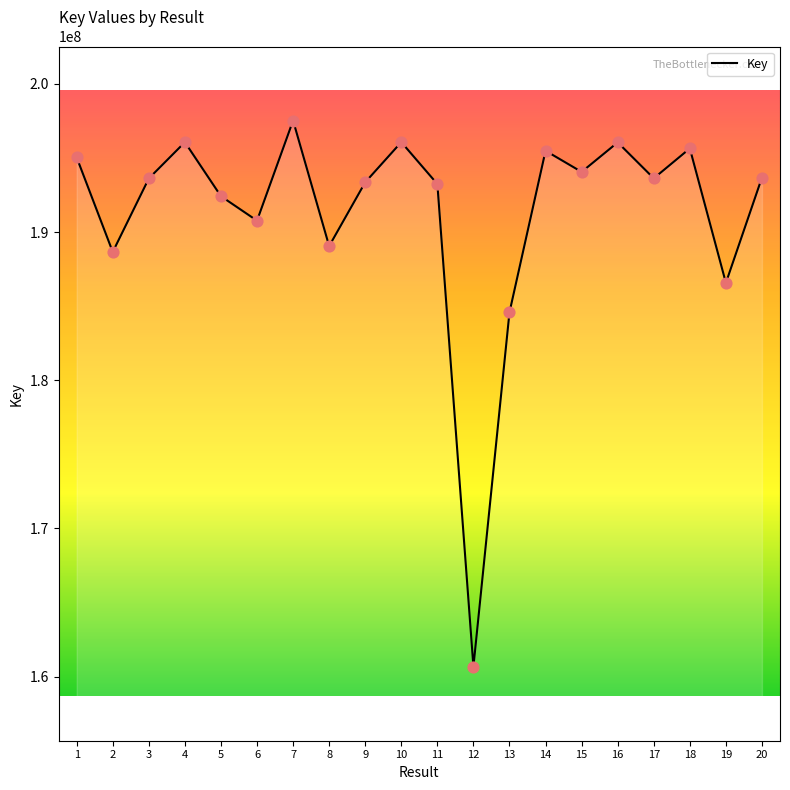

What is the ratio of the value at 20 to the value at 10?

1.0